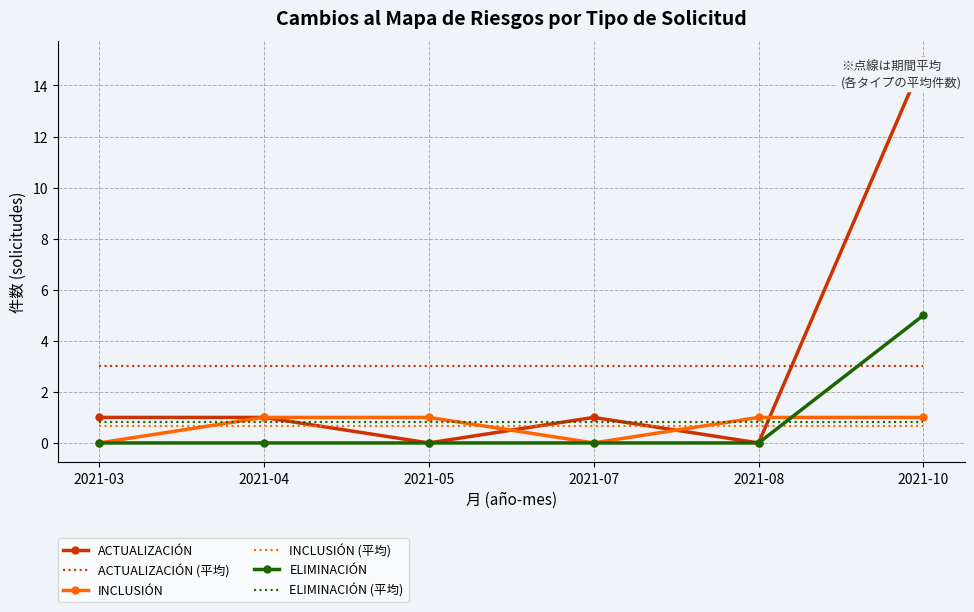

True or false: ELIMINACIÓN (平均) and ACTUALIZACIÓN (平均) intersect in this chart.

False